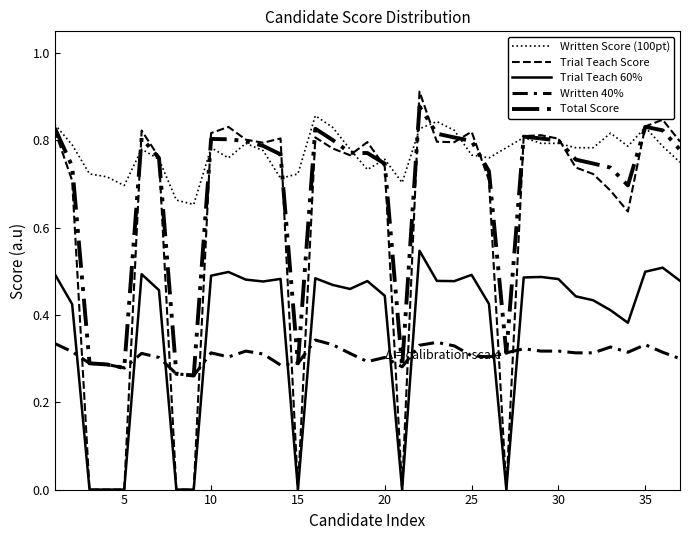

What is the difference between the maximum and minimum values in the Written Score (100pt) series?

0.2